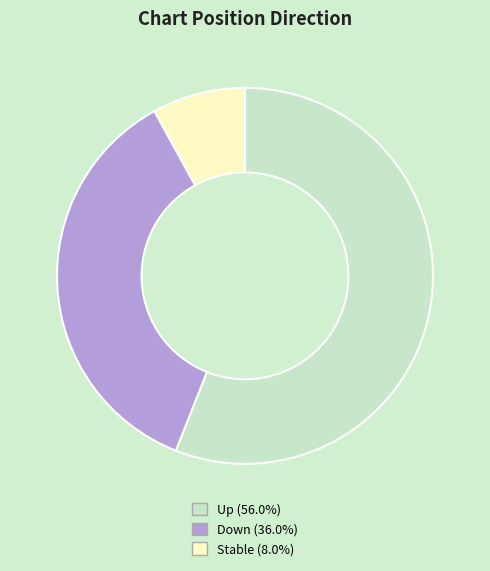

Do Up (56.0%) and Down (36.0%) together represent more than half of the pie?

Yes